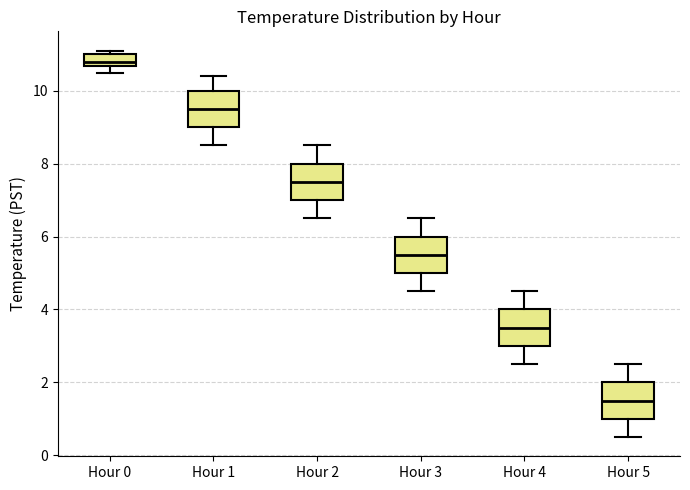

Which box's median line is the highest?

Hour 0